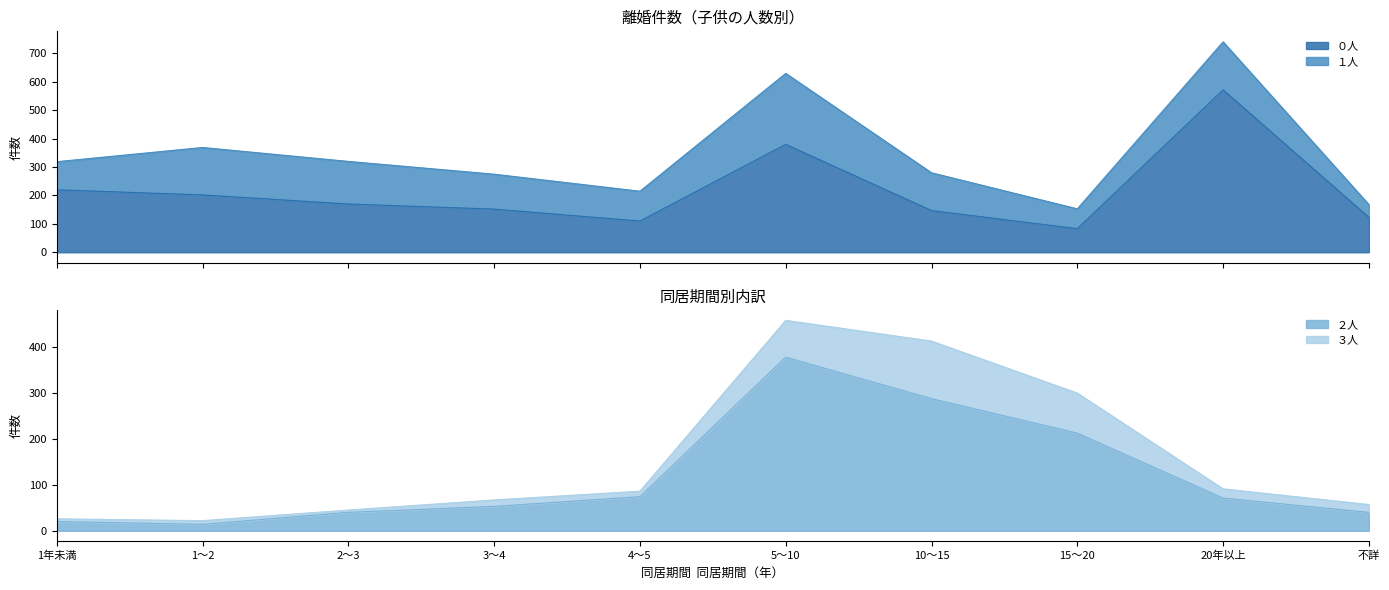

Is the value of ２人 at 5～10 greater than the value of ０人 at 1～2?

Yes